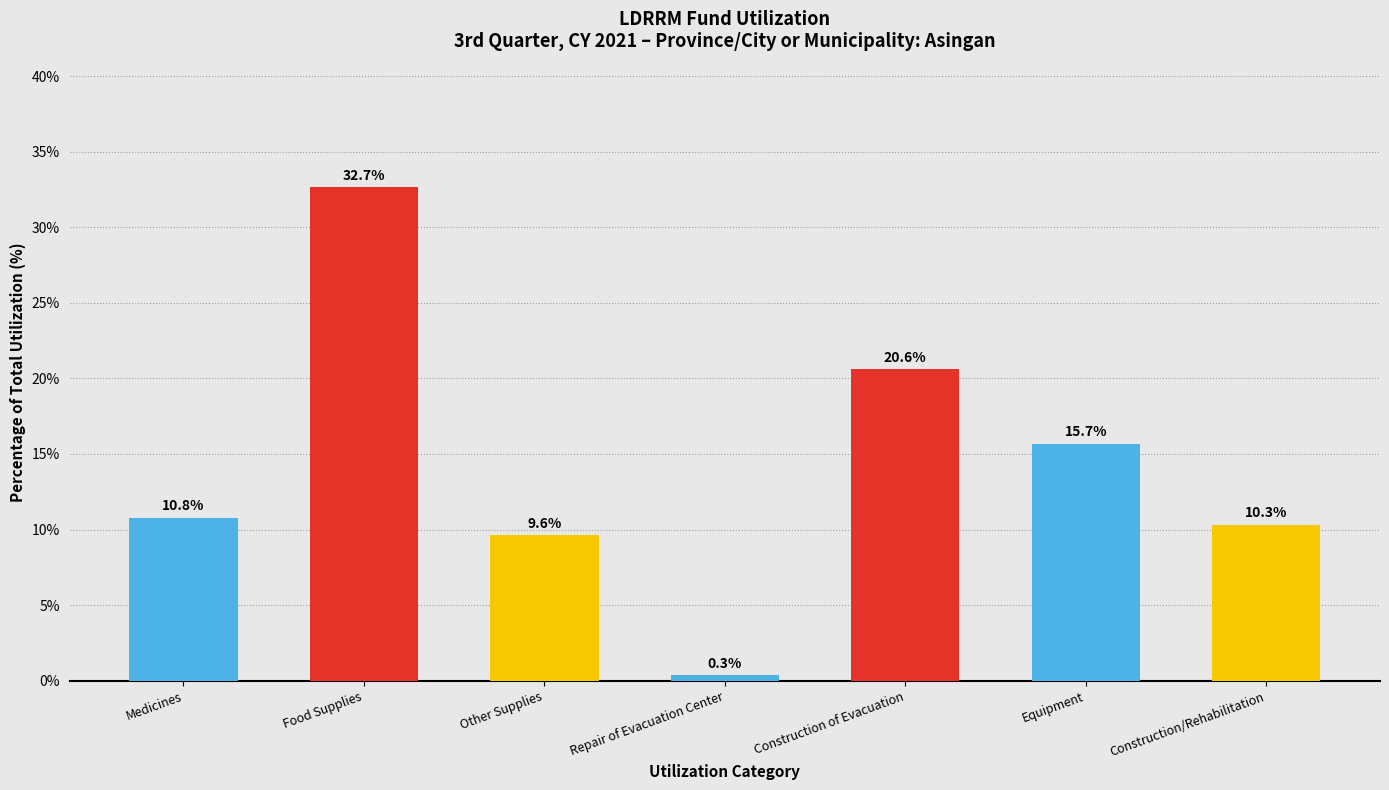

Reading right to left, extract all data points from this chart.

10.3	15.7	20.6	0.3	9.6	32.7	10.8